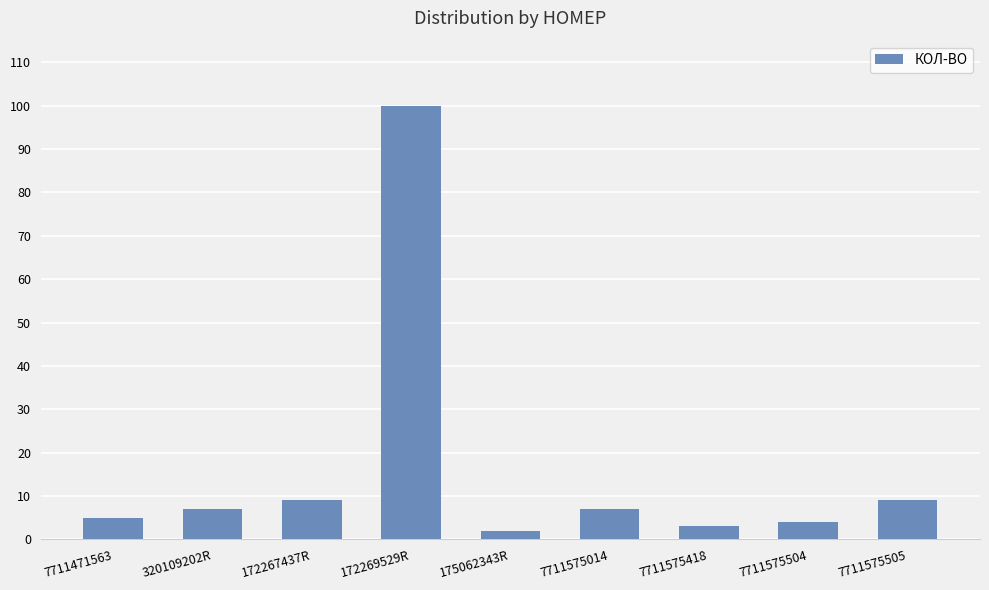

What is the average value?

16